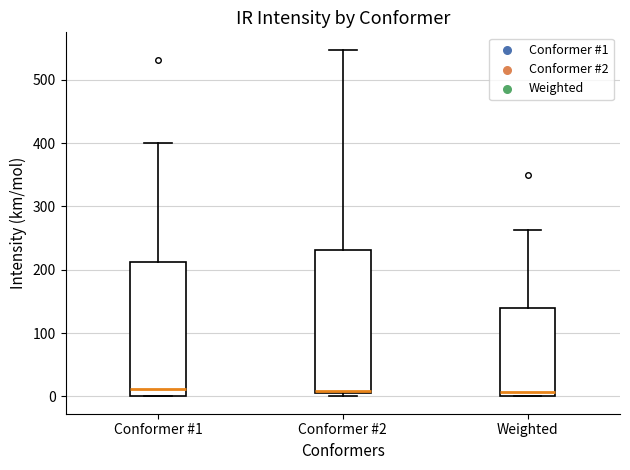

Reading left to right, read every box against the y-axis: the position of its median line, the range the box covers, and the ends of its whiskers. The values are not printed on the chart, so give them approximately, as read against the axis.

Conformer #1: median 10, box 0 to 210, whiskers 0 to 400
Conformer #2: median 10, box 0 to 230, whiskers 0 (just below the box's lower edge) to 550
Weighted: median 10, box 0 to 140, whiskers 0 to 260